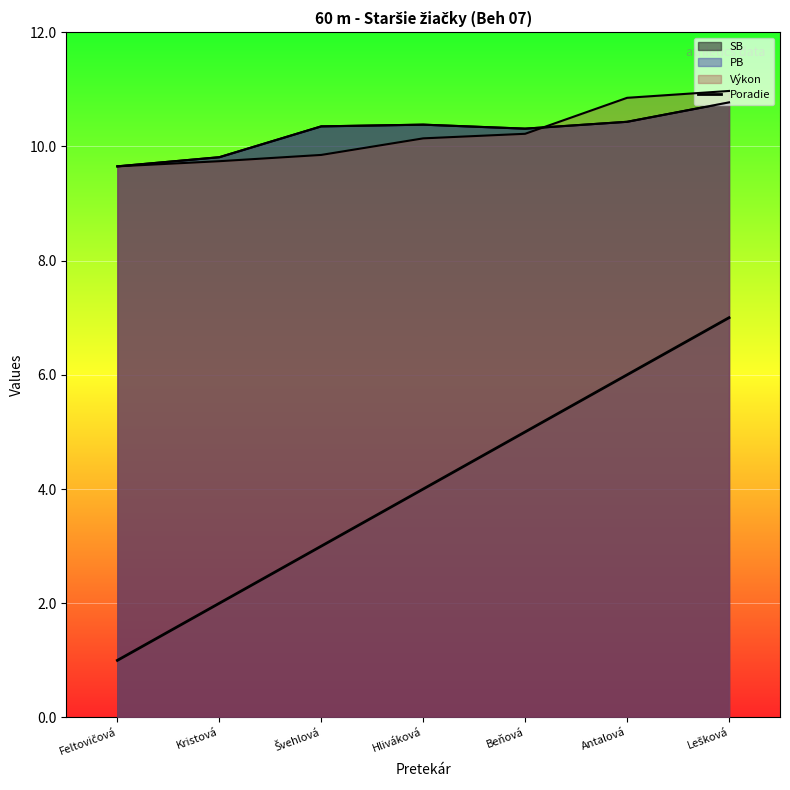

Which label corresponds to the smallest value in the chart?

Feltovičová